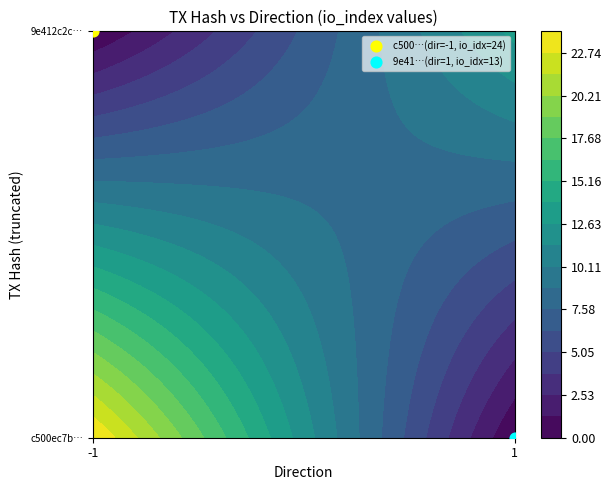

Which series has the largest total across all categories?

c500ec7b20cd83ea8f2d2435b0f57156ea073c2